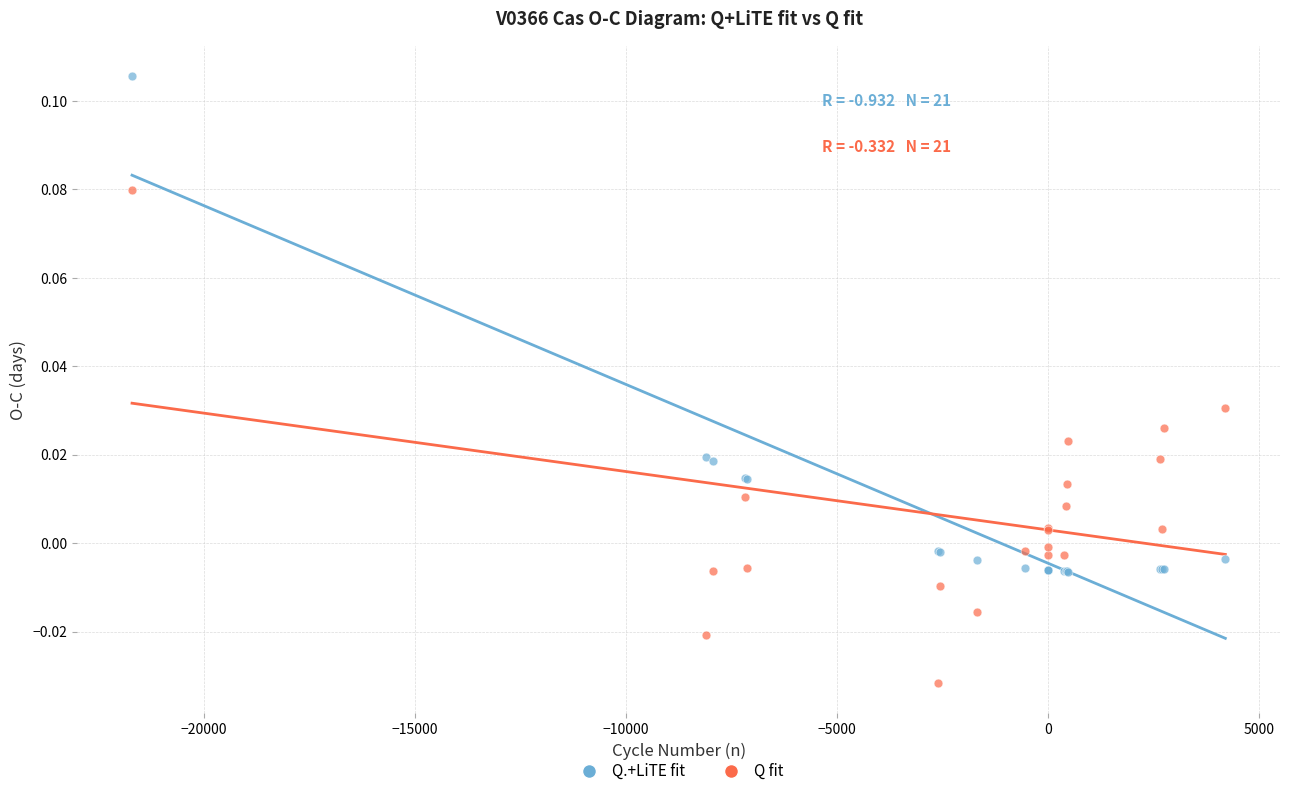

Which series reaches the minimum Y coordinate?

Q fit